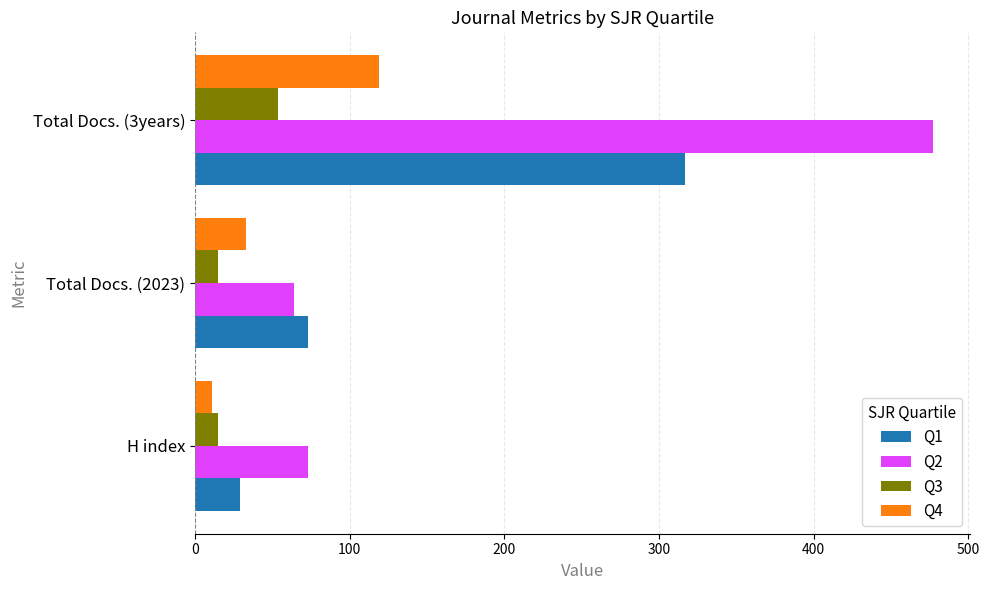

What is the difference between the highest and lowest values at Total Docs. (3years)?

423